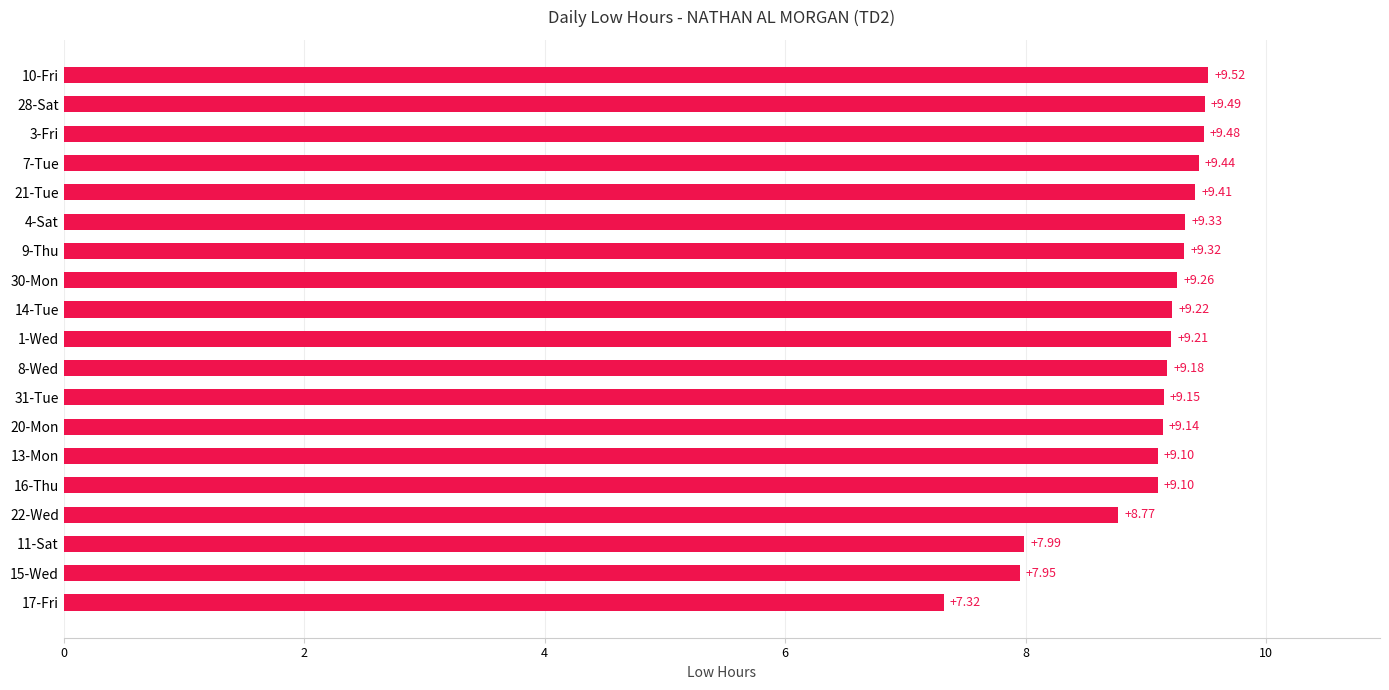

Which has a higher value, 11-Sat or 15-Wed?

11-Sat